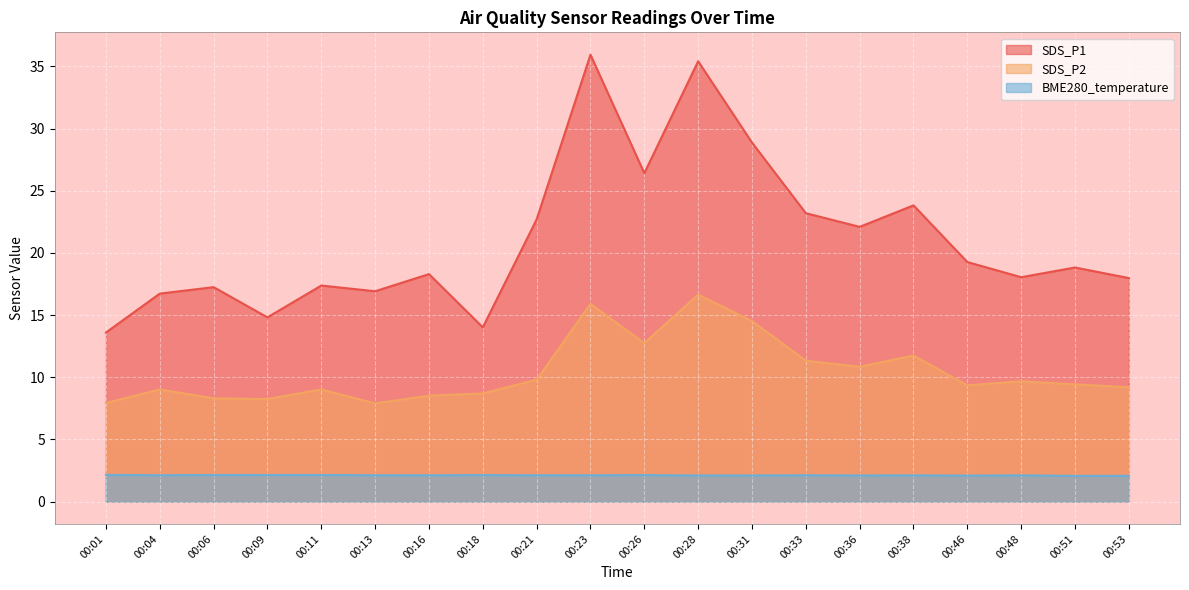

Which category has the highest value in the BME280_temperature series?

00:01